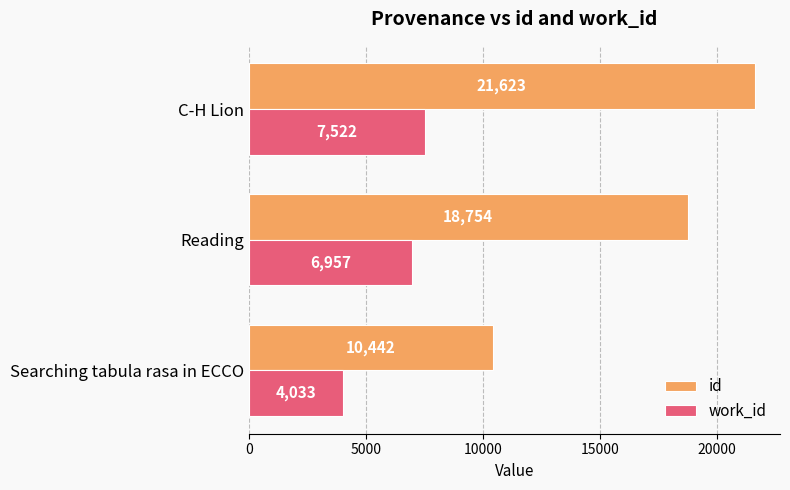

How many id values are between 10442 and 21623?

3